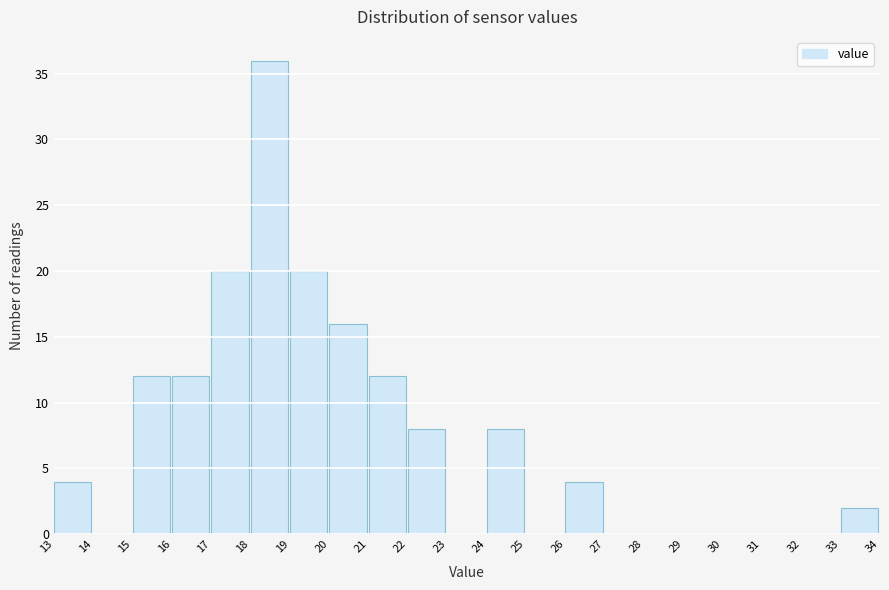

Which range on the x-axis has the tallest bar?

18 to 19